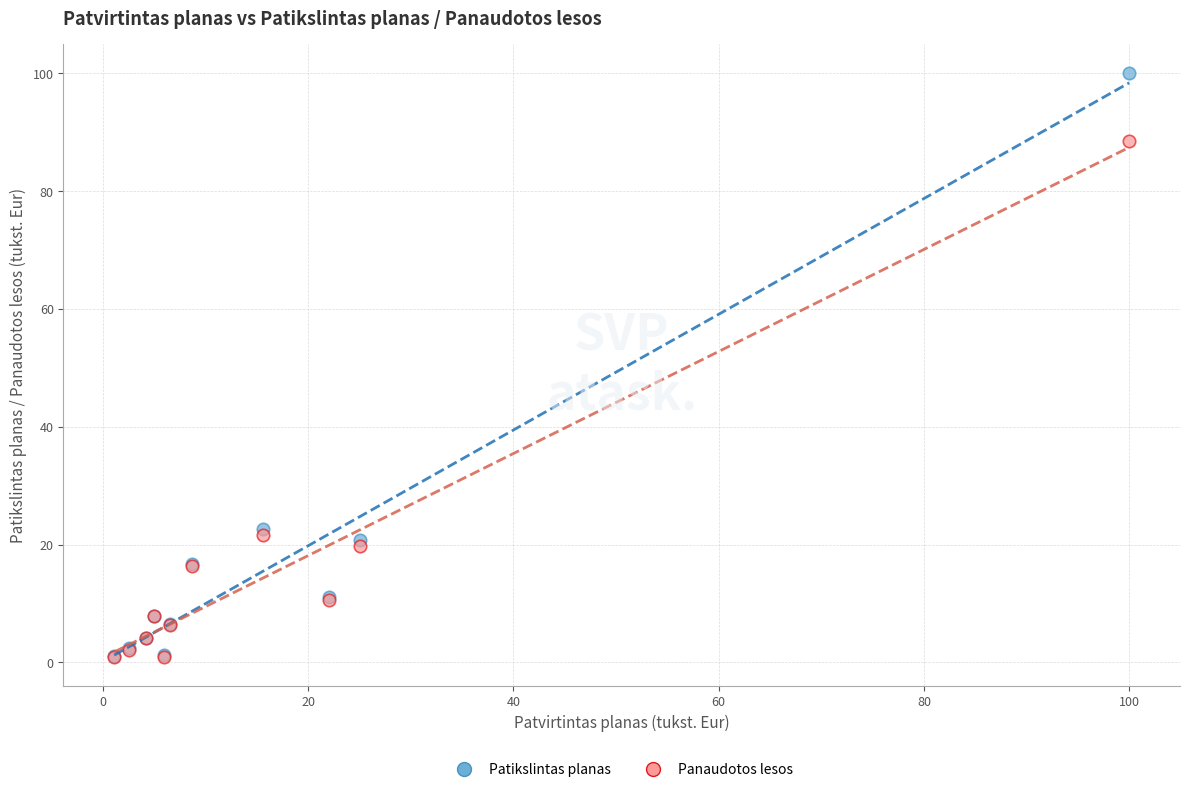

What are all the series names shown in the legend?

Patikslintas planas, Panaudotos lesos